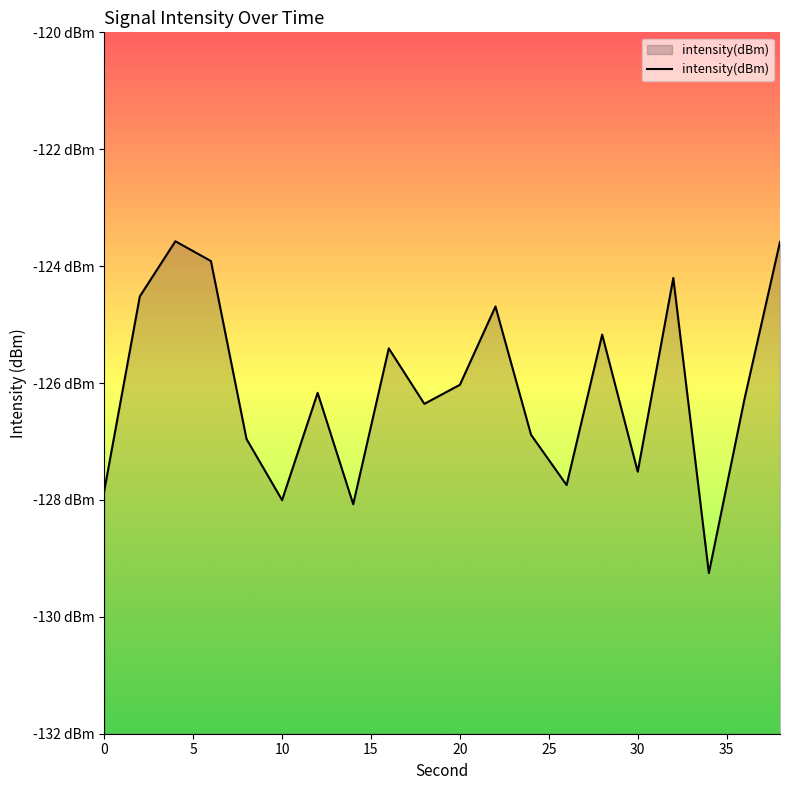

What value does the data have at 26?

-127.7